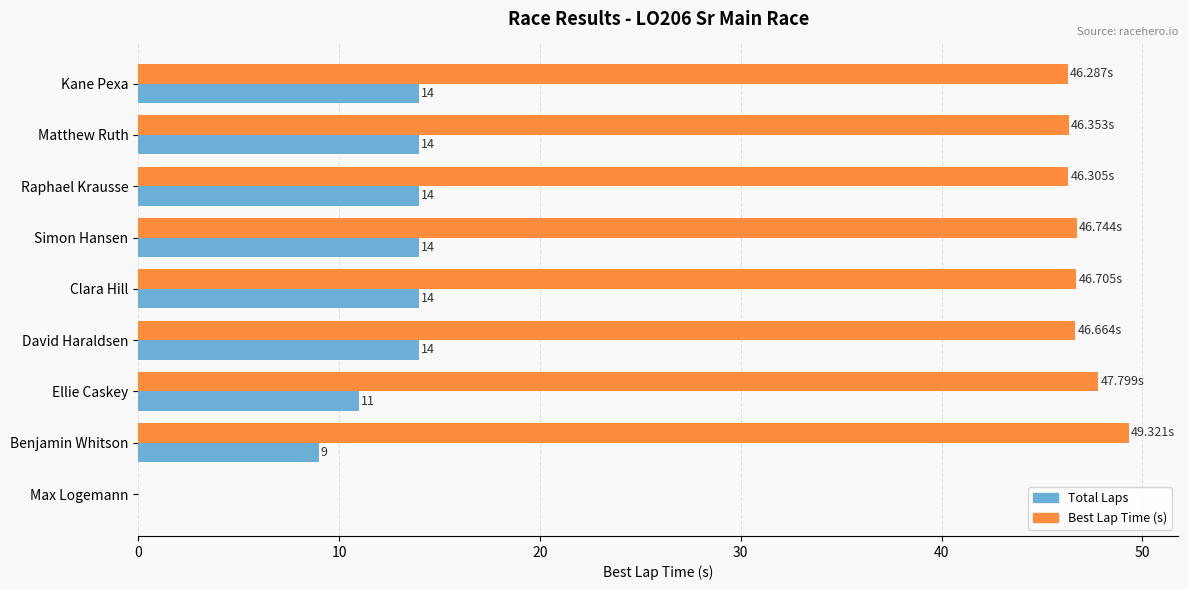

What is the sum of all Total Laps values?

104.0